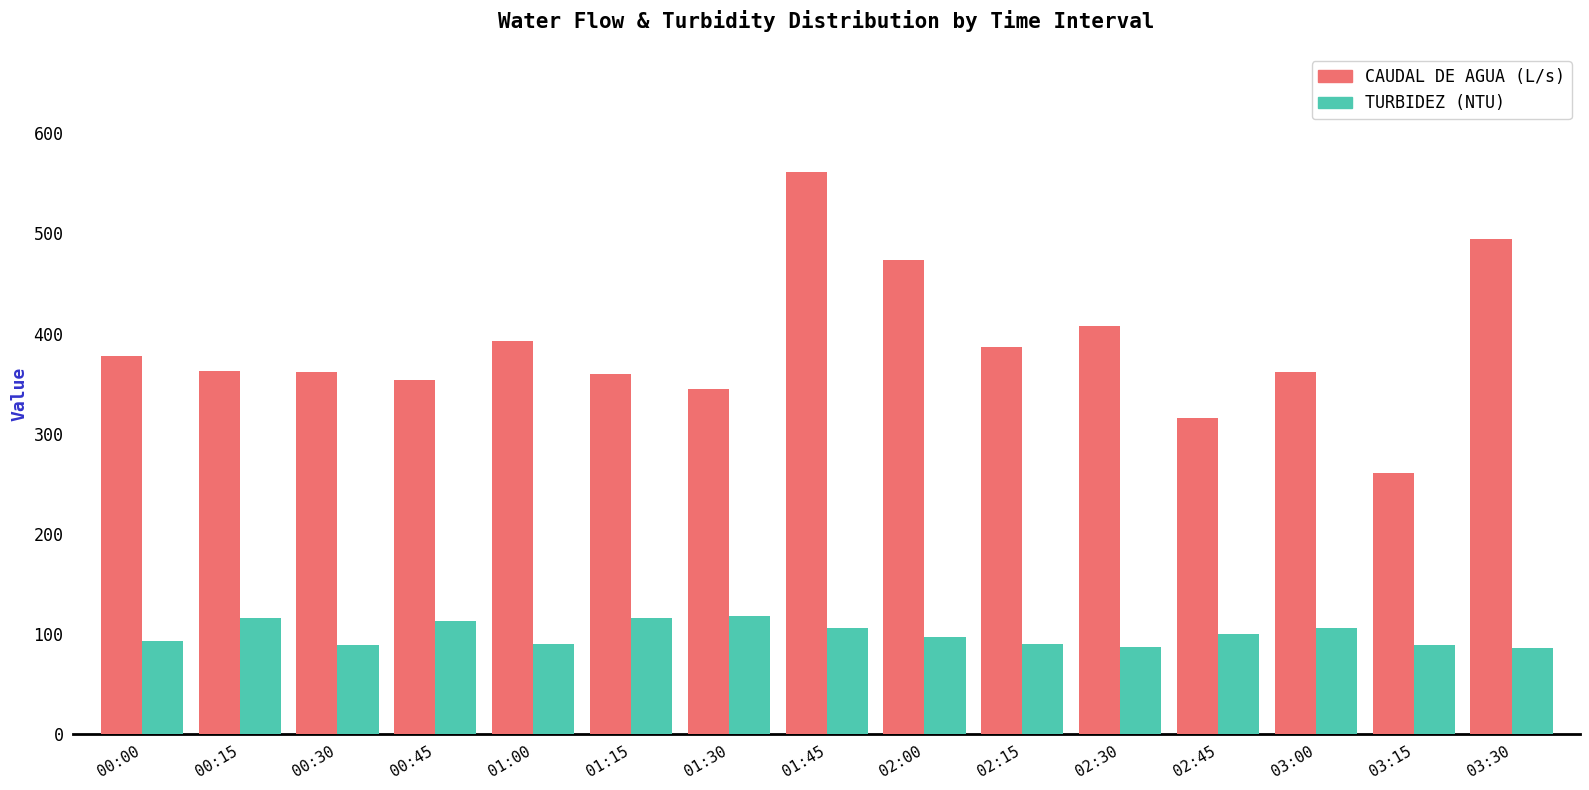

How many data points in TURBIDEZ (NTU) are less than 97?

7